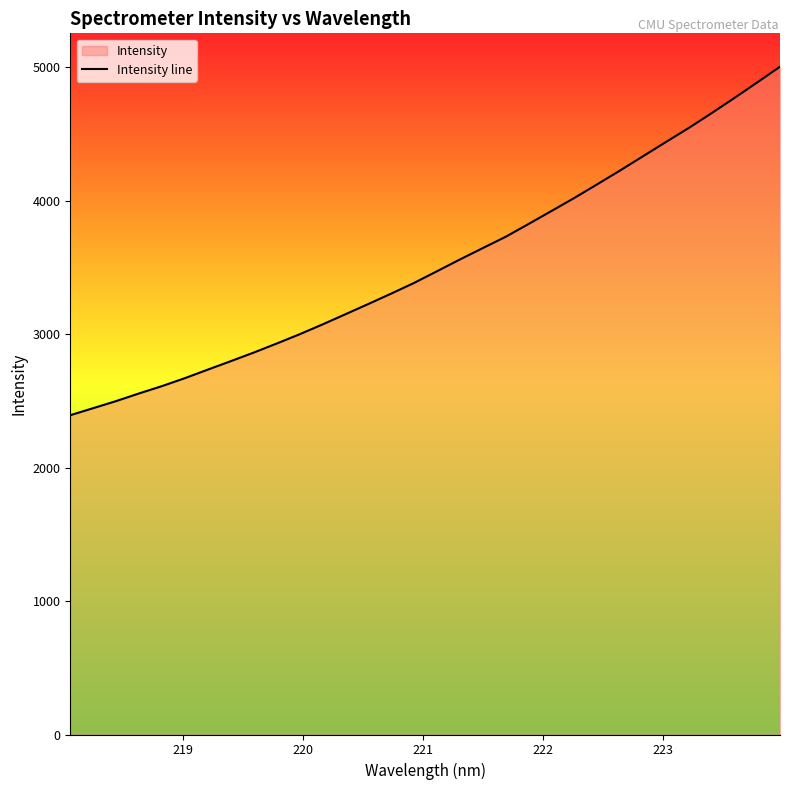

What is the maximum value shown in the chart?

5003.9